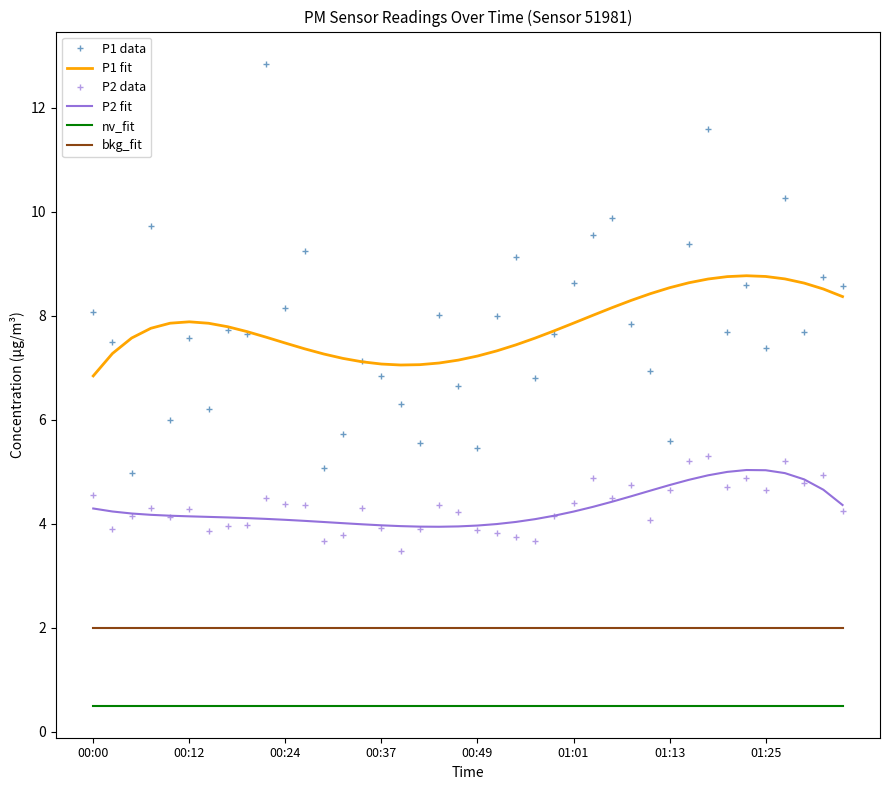

What is the highest value of the bkg_fit series?

2.0